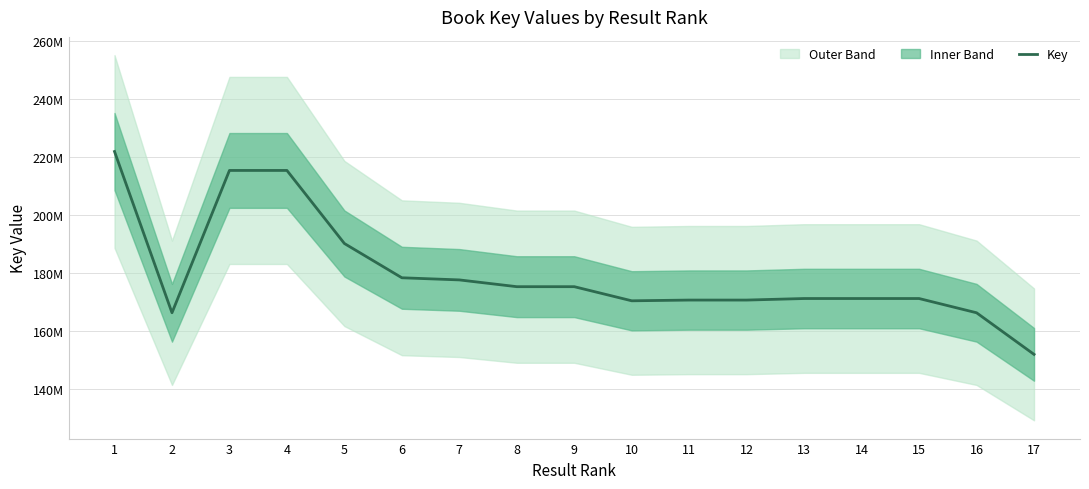

Approximately how many times larger is the value at 7 compared to 17?

1.2